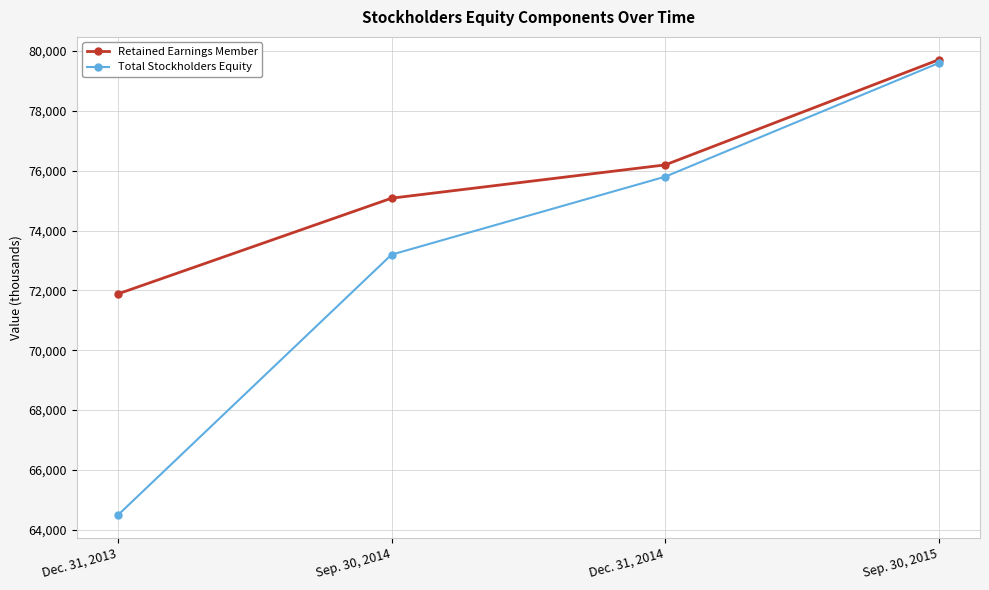

Where is Total Stockholders Equity nearest to the value 72042?

Sep. 30, 2014